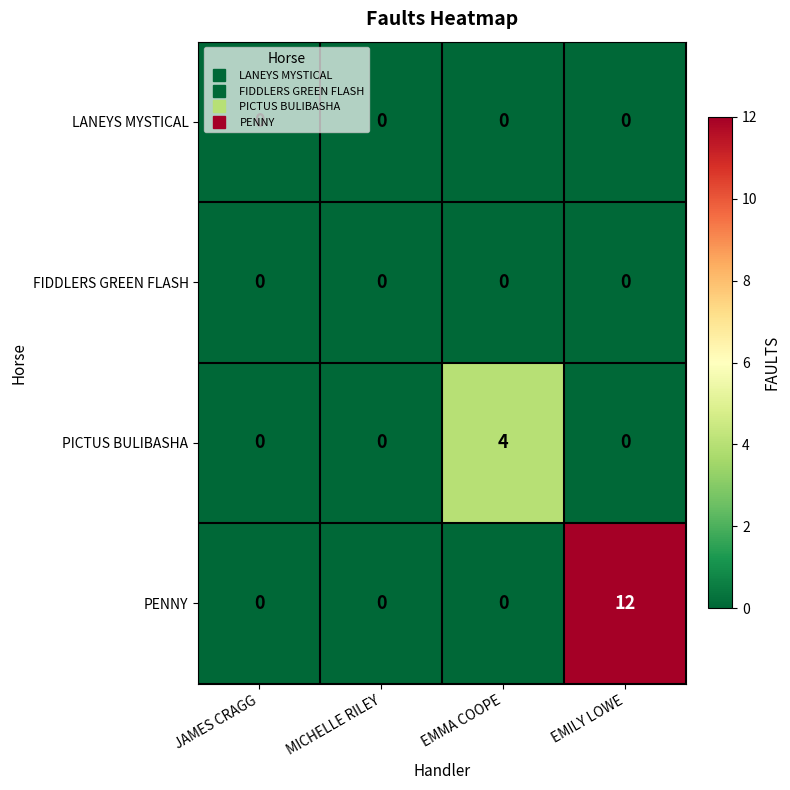

What is the difference between the maximum and minimum values in the PICTUS BULIBASHA series?

4